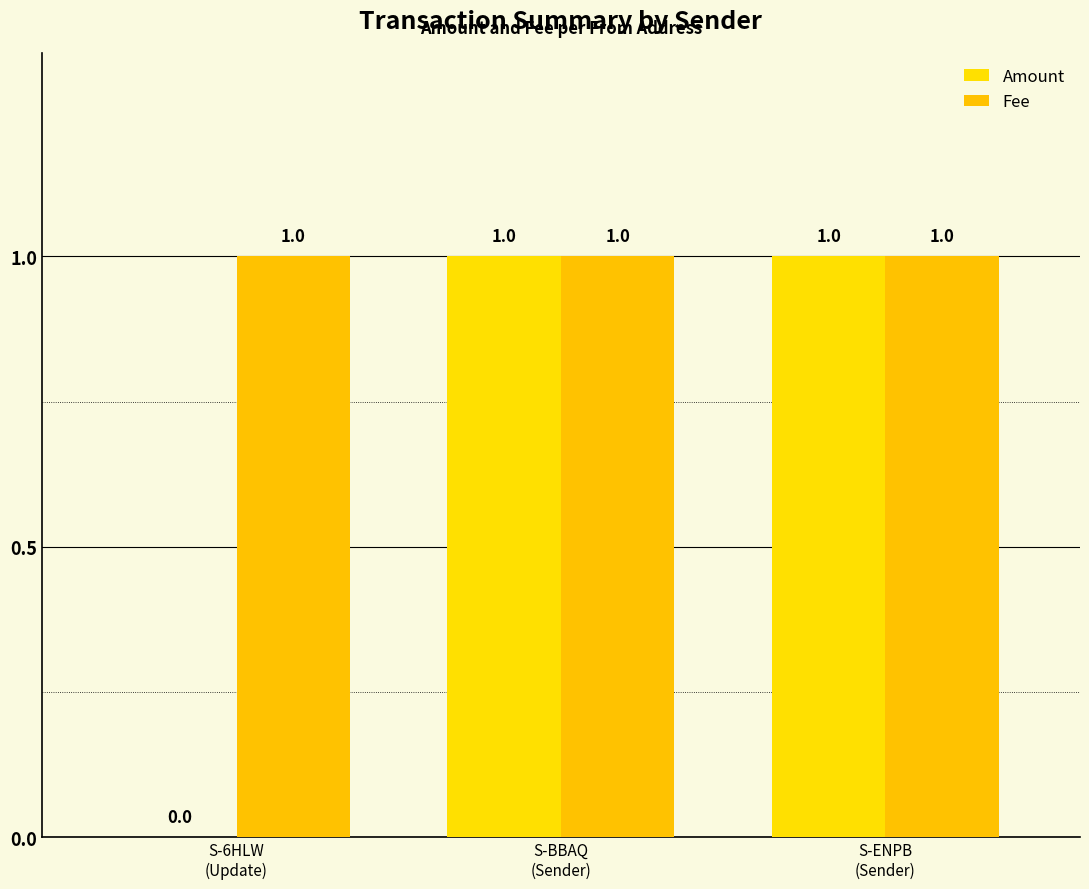

Are the bars grouped side by side (vs. stacked)?

Yes